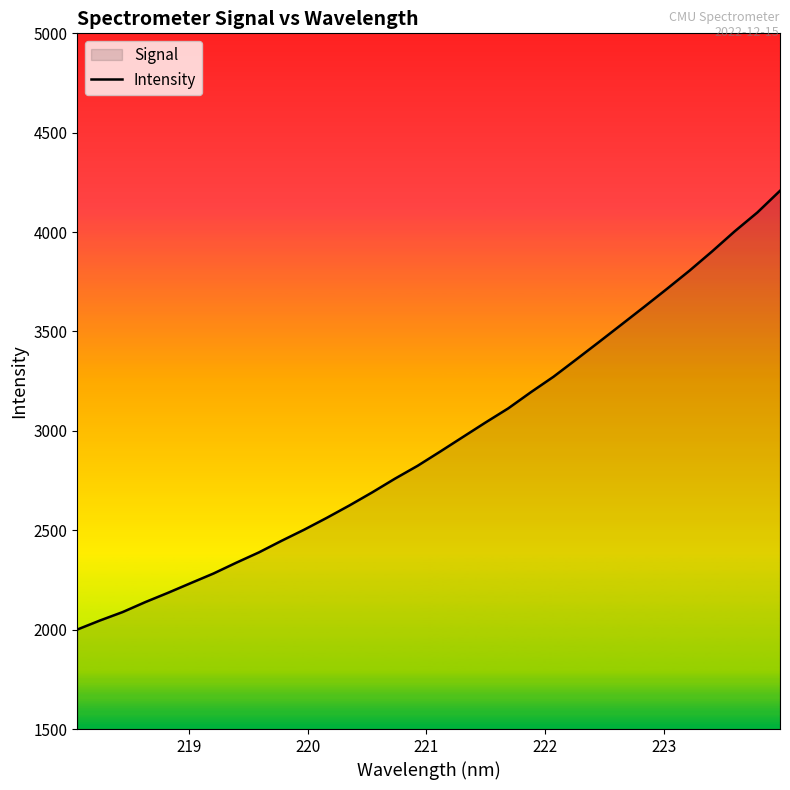

What is the smallest value displayed?

2000.6